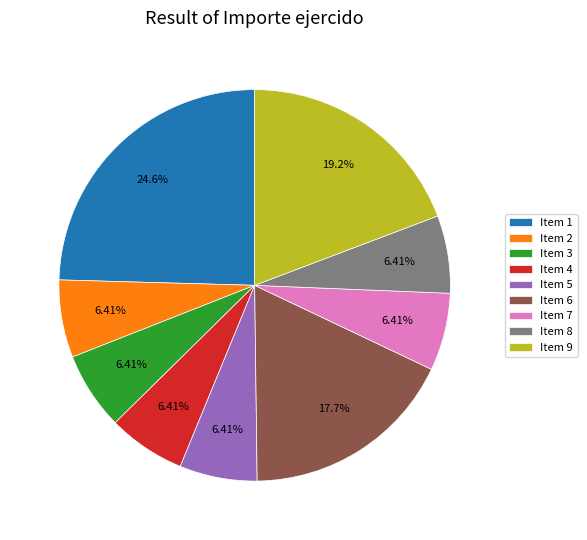

Is the sum of Item 9 and Item 1 greater than half?

No